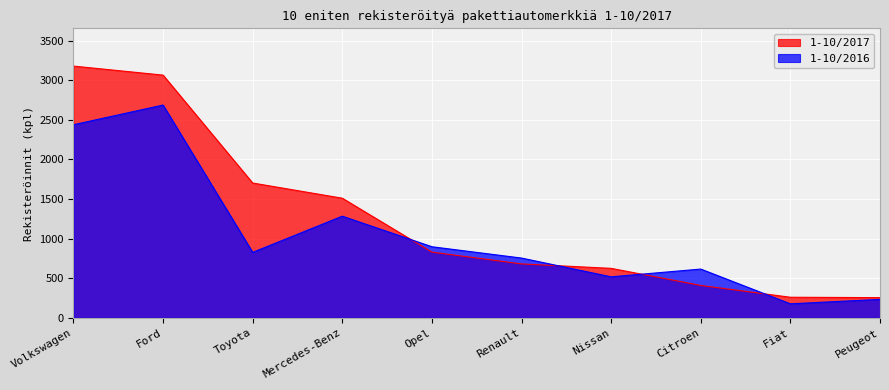

List the series in order of their overall mean, lowest first.

1-10/2016, 1-10/2017